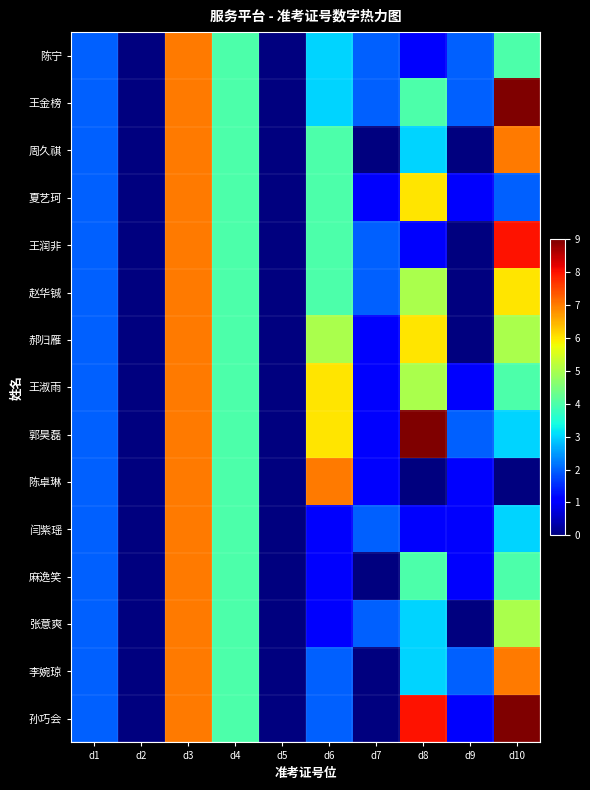

At how many categories does at least one series exceed 0?

8